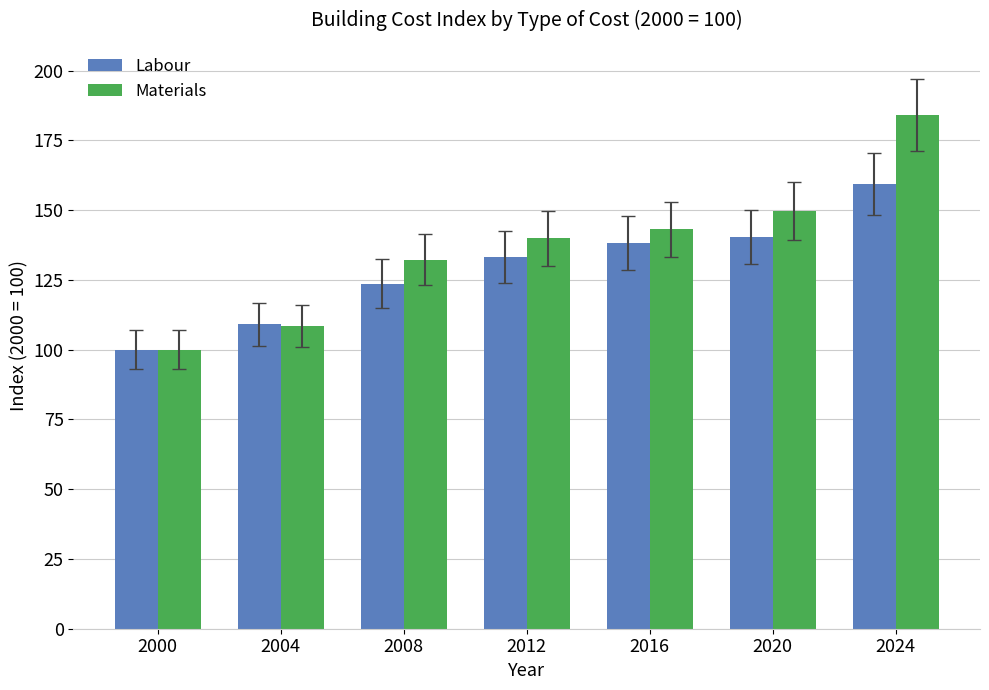

Rank the categories by Labour value from highest to lowest.

2024, 2020, 2016, 2012, 2008, 2004, 2000